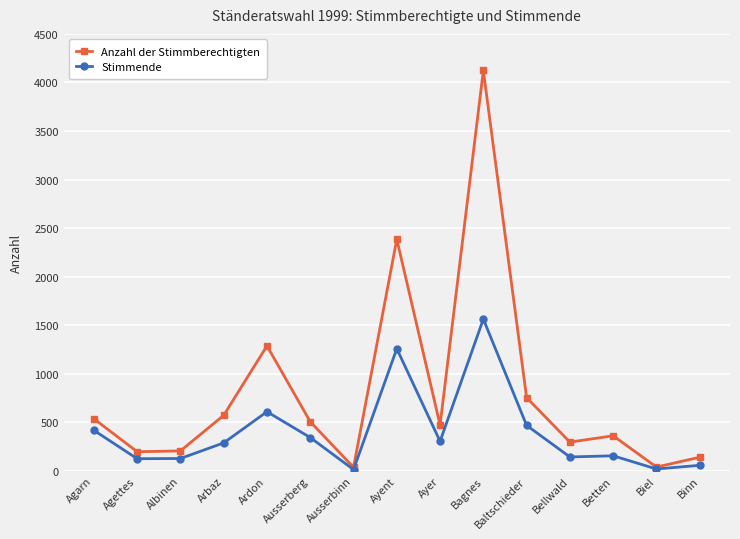

What is the greatest value displayed?

4123